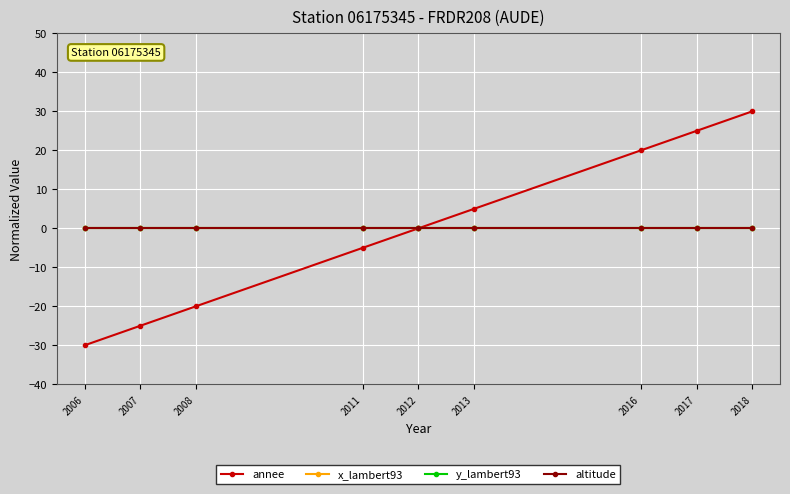

True or false: altitude has more than 1 points higher than both neighbors.

False